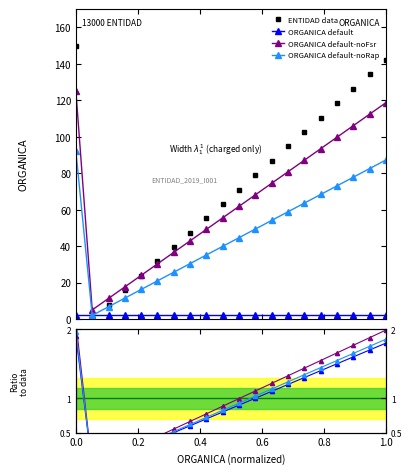

What is the change in value from 100 to 6?

+102.6